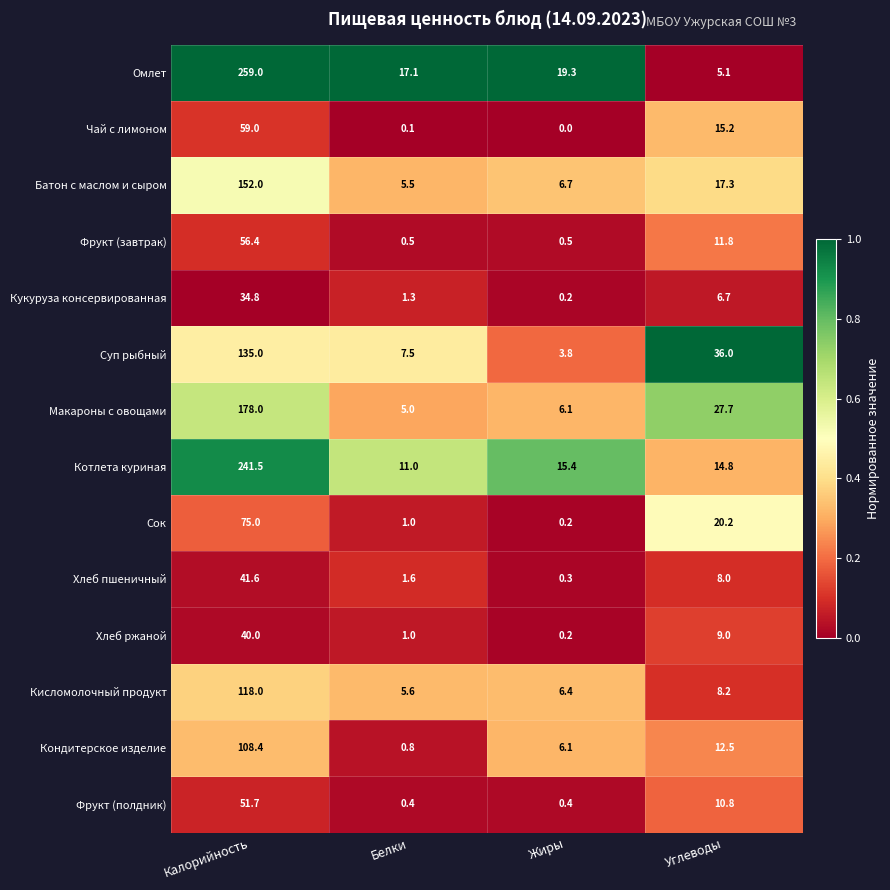

What is the difference between the highest and lowest values at Белки?

17.0